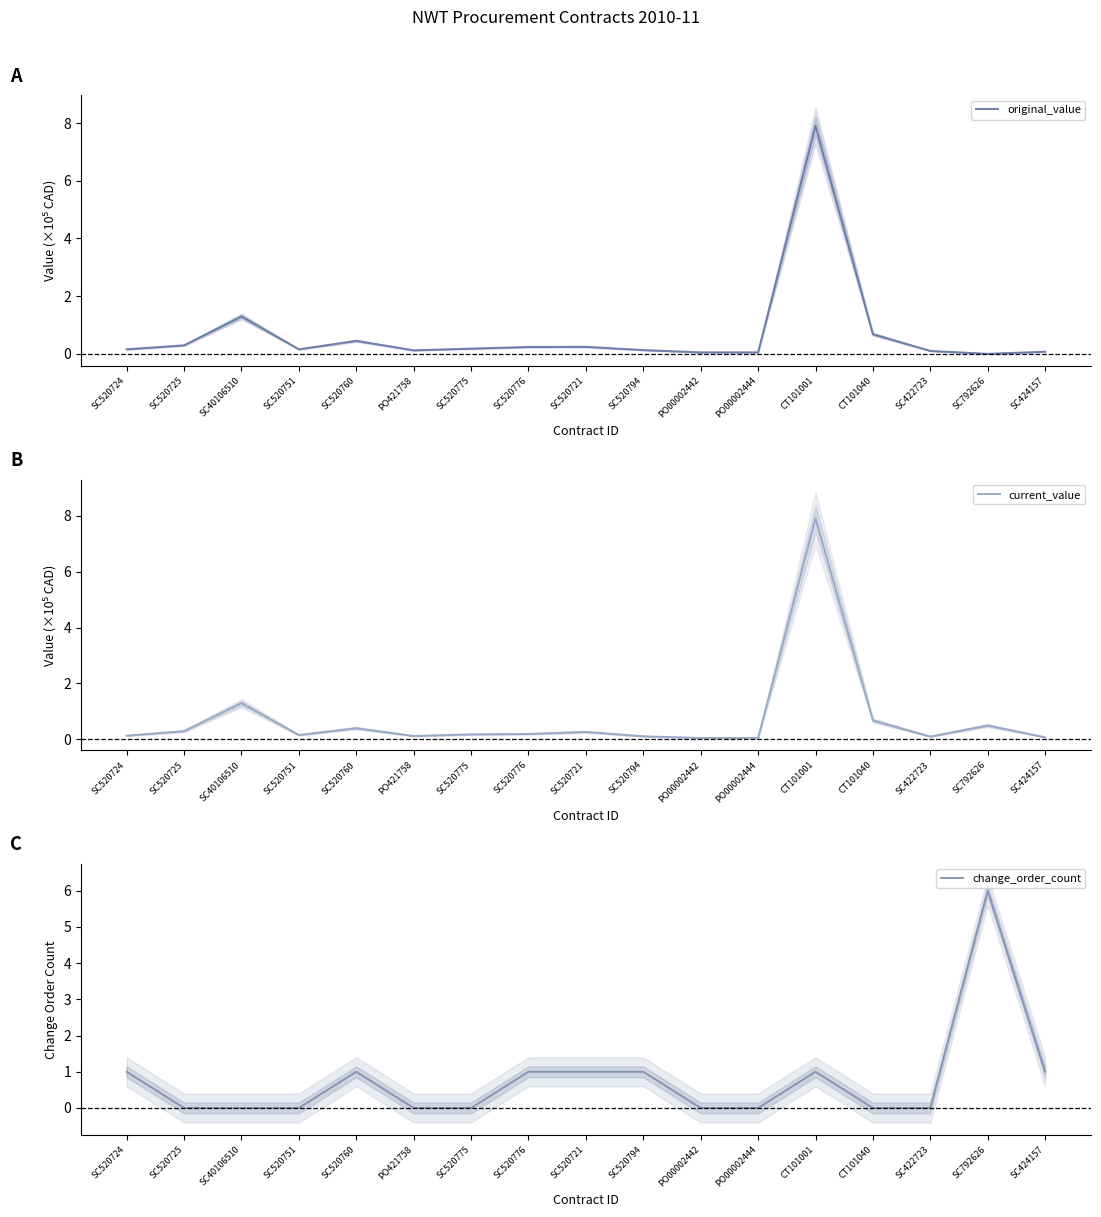

Is this an area chart (filled region under the line)?

No